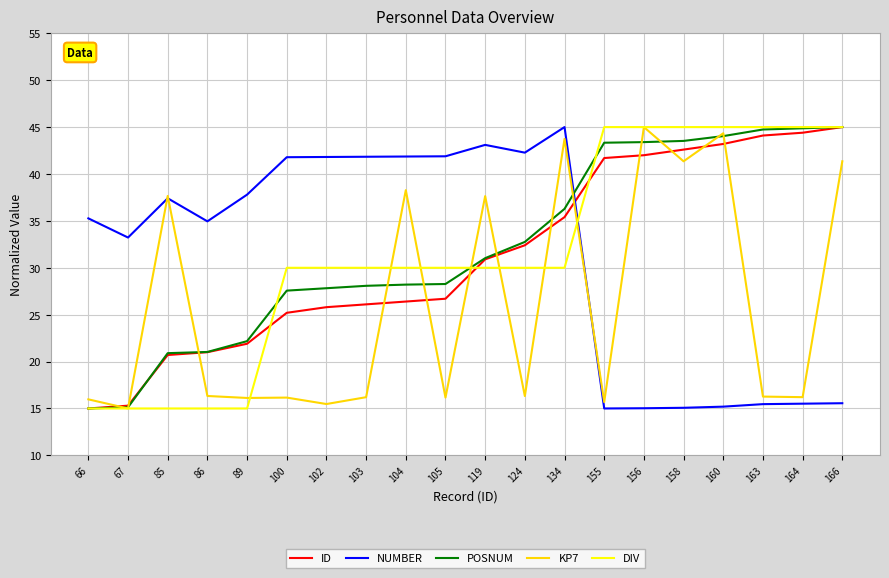

What is the maximum value shown in the chart?

45.0